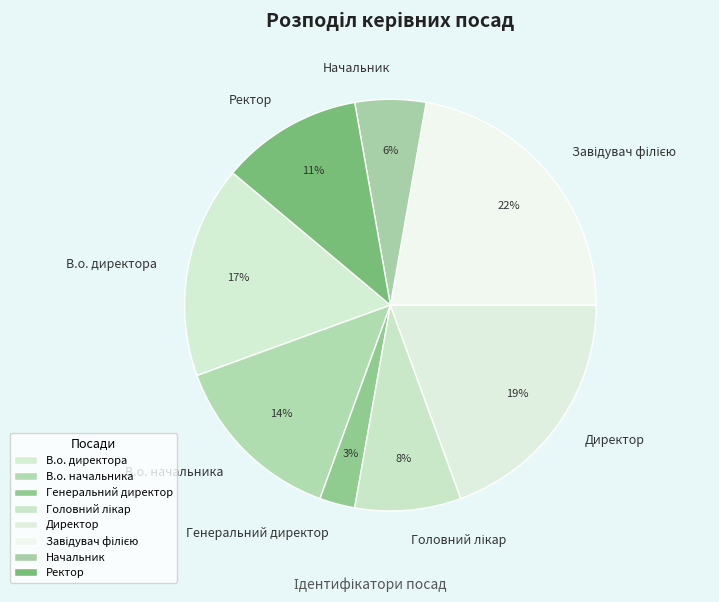

To the nearest percent, what percentage of the pie is В.о. директора?

17%